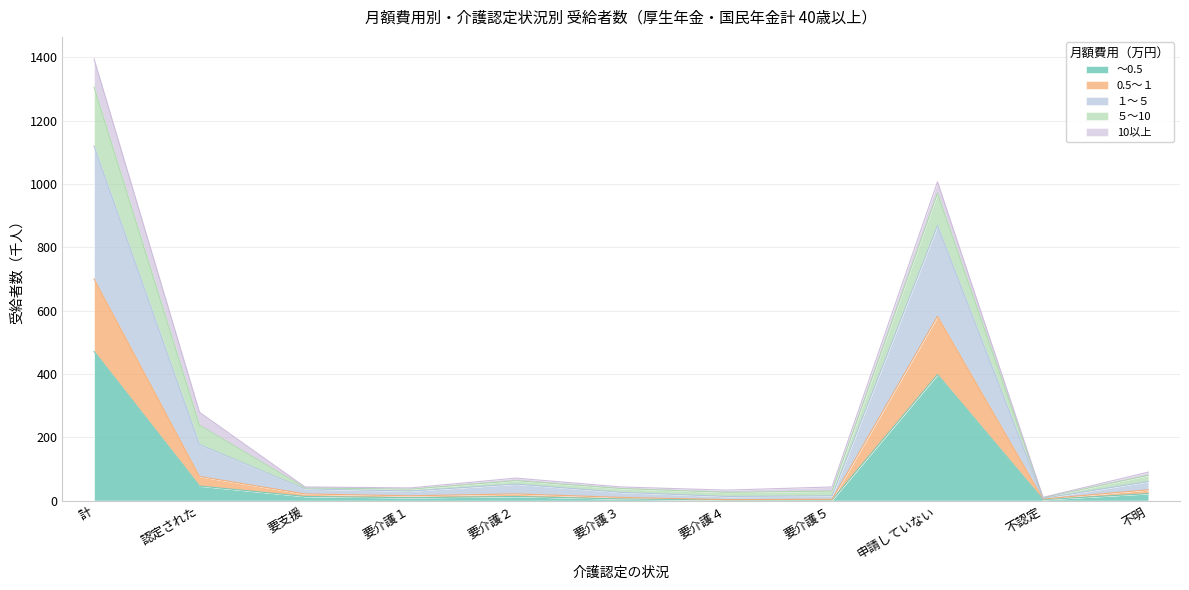

True or false: 0.5～１ has more than 0 interior local peaks.

True